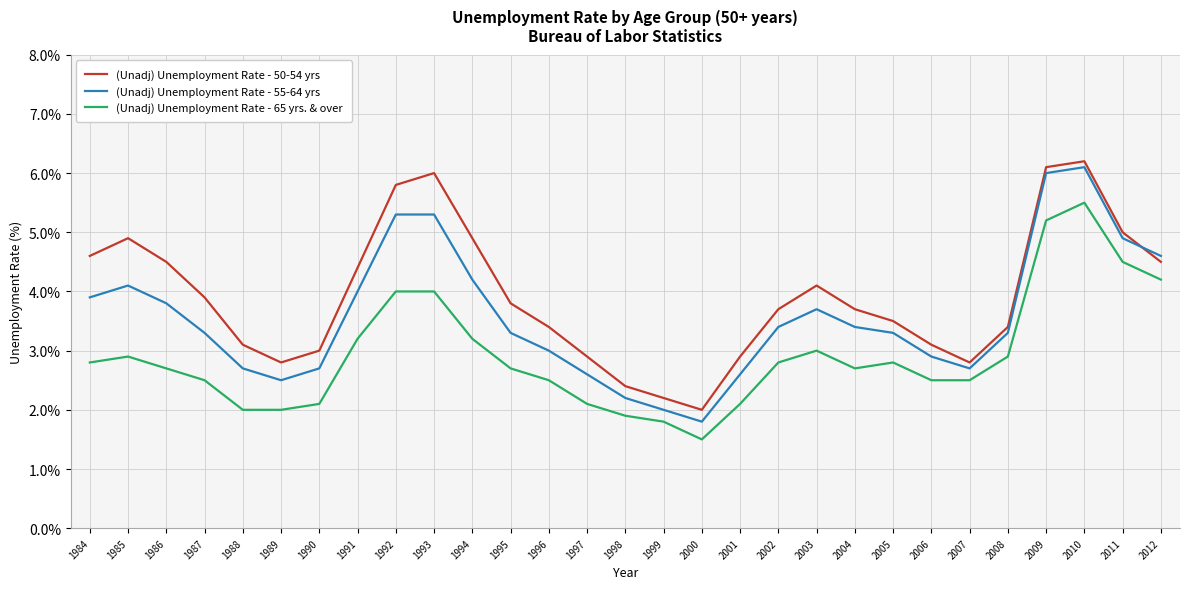

Rank the series at 1991 from highest to lowest value.

(Unadj) Unemployment Rate - 50-54 yrs, (Unadj) Unemployment Rate - 55-64 yrs, (Unadj) Unemployment Rate - 65 yrs. & over